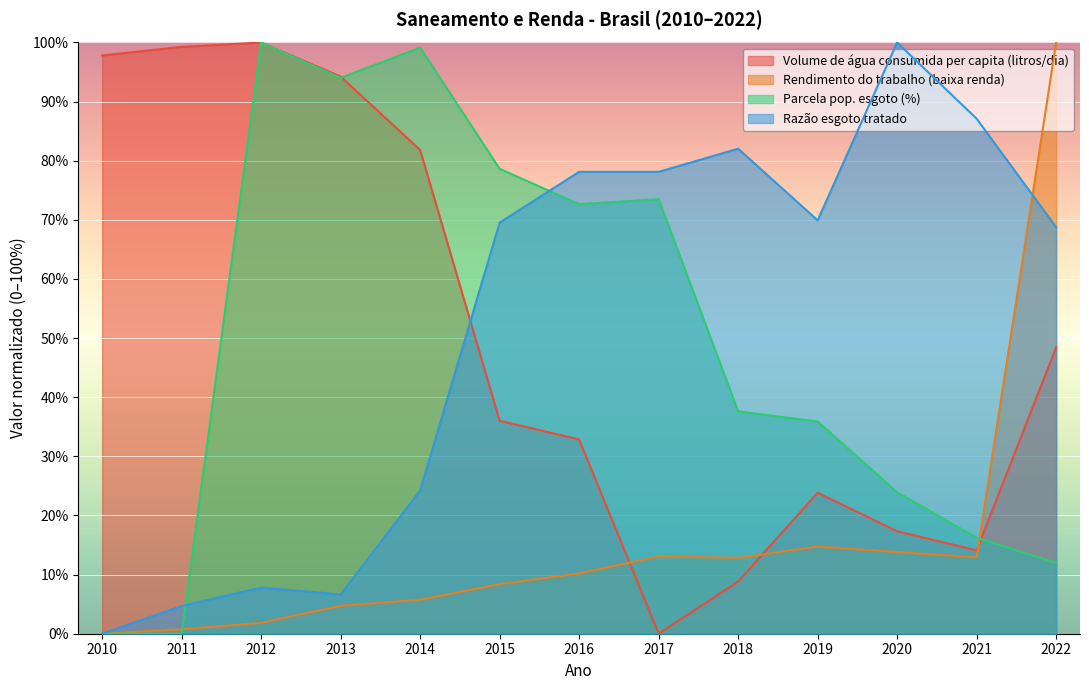

Is the value of Rendimento do trabalho (baixa renda) at 2019 greater than the value of Volume de água consumida per capita (litros/dia) at 2017?

Yes